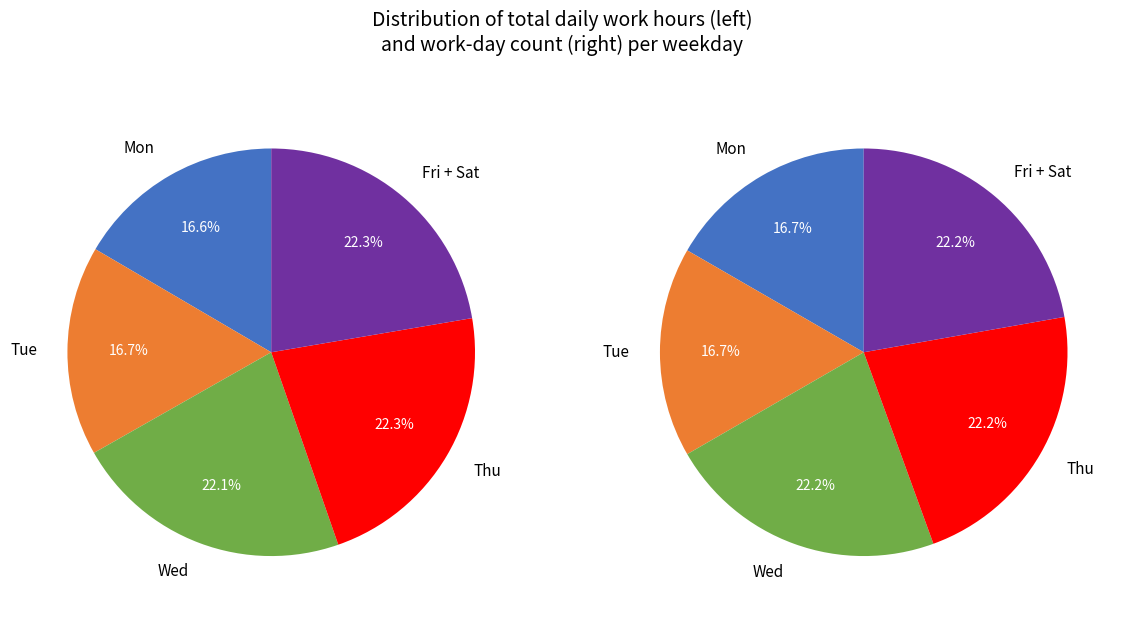

The Tue_1 slice represents 18% of the pie. True or false?

False